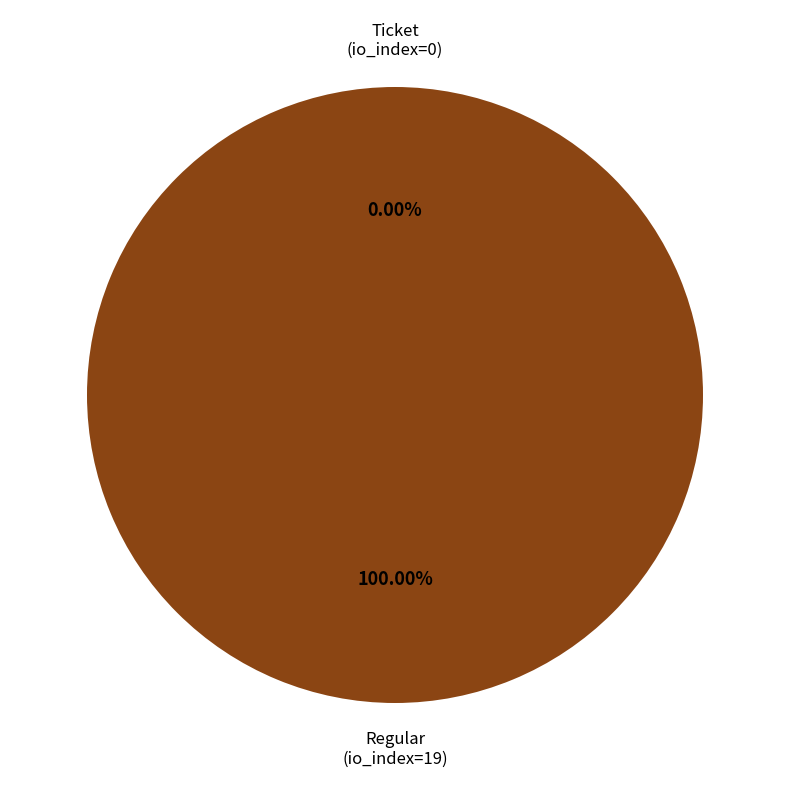

What is the majority slice?

Regular (io_index=19)